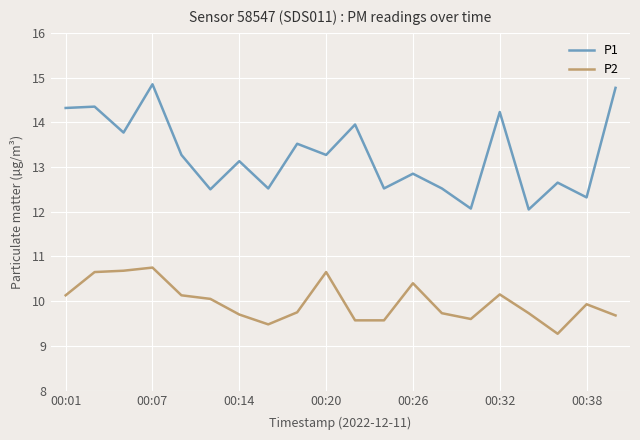

List the series in order of their overall mean, highest first.

P1, P2